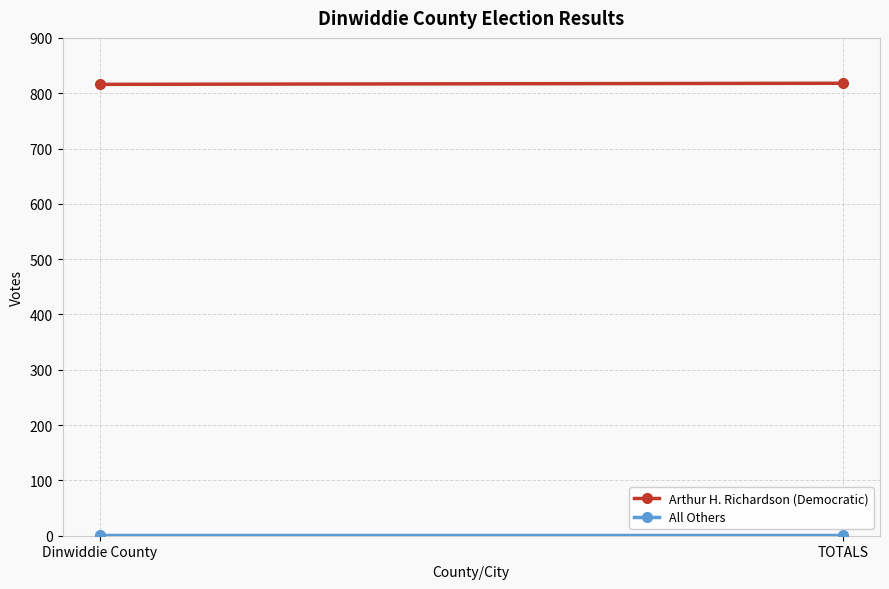

The value of Arthur H. Richardson (Democratic) at Dinwiddie County is 1234. True or false?

False